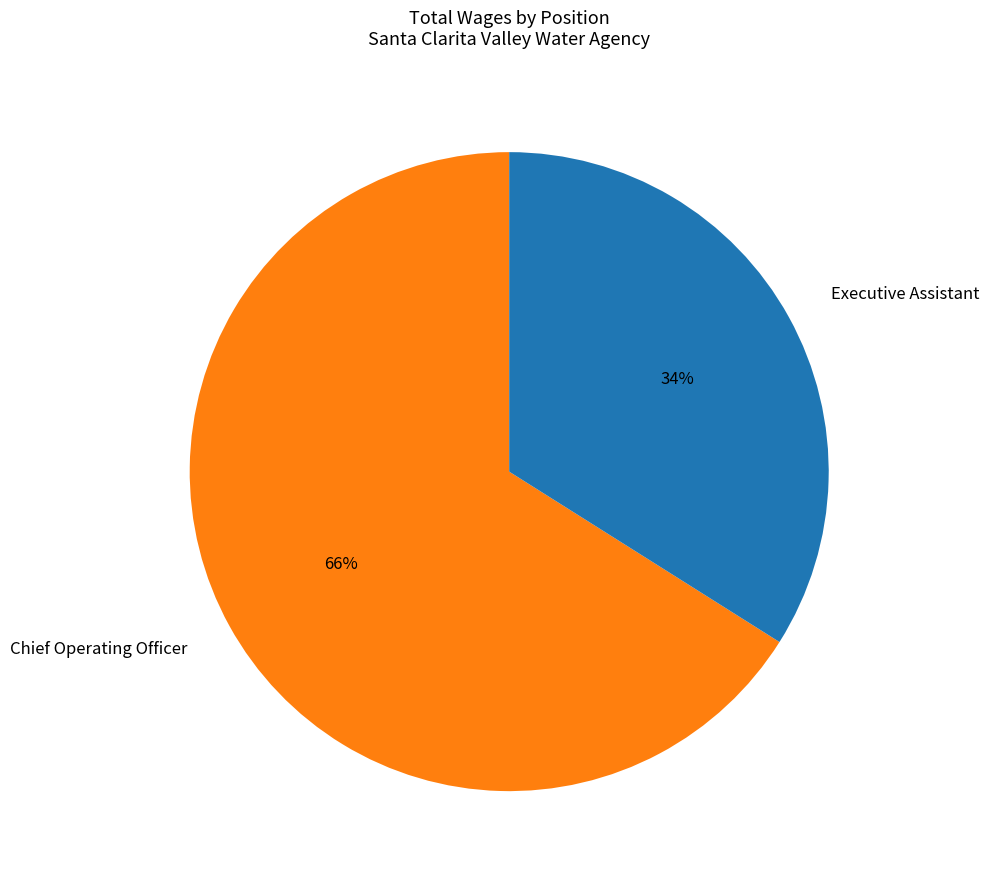

Approximately how many times larger is the value at Executive Assistant compared to Chief Operating Officer?

0.5